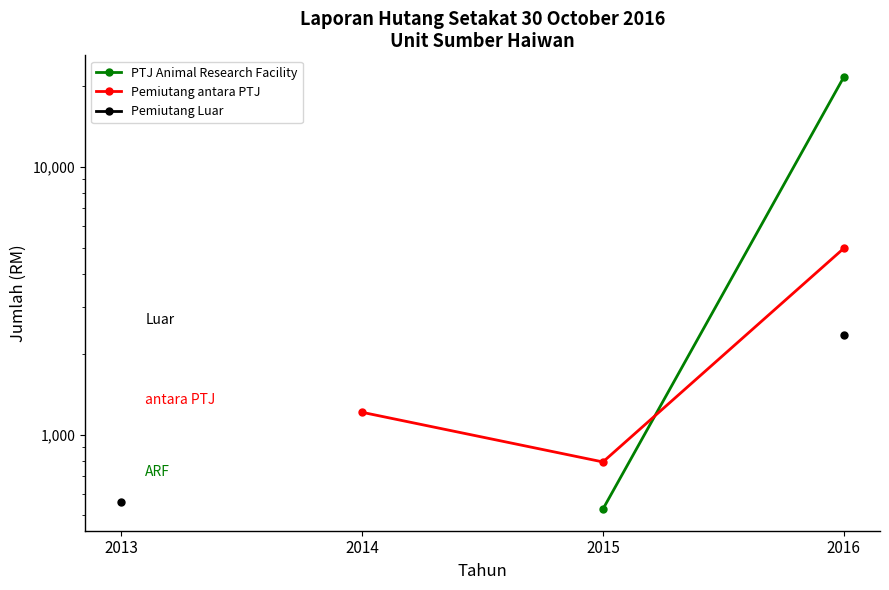

What is the value of the PTJ Animal Research Facility point at the 4th from the left?

21684.0